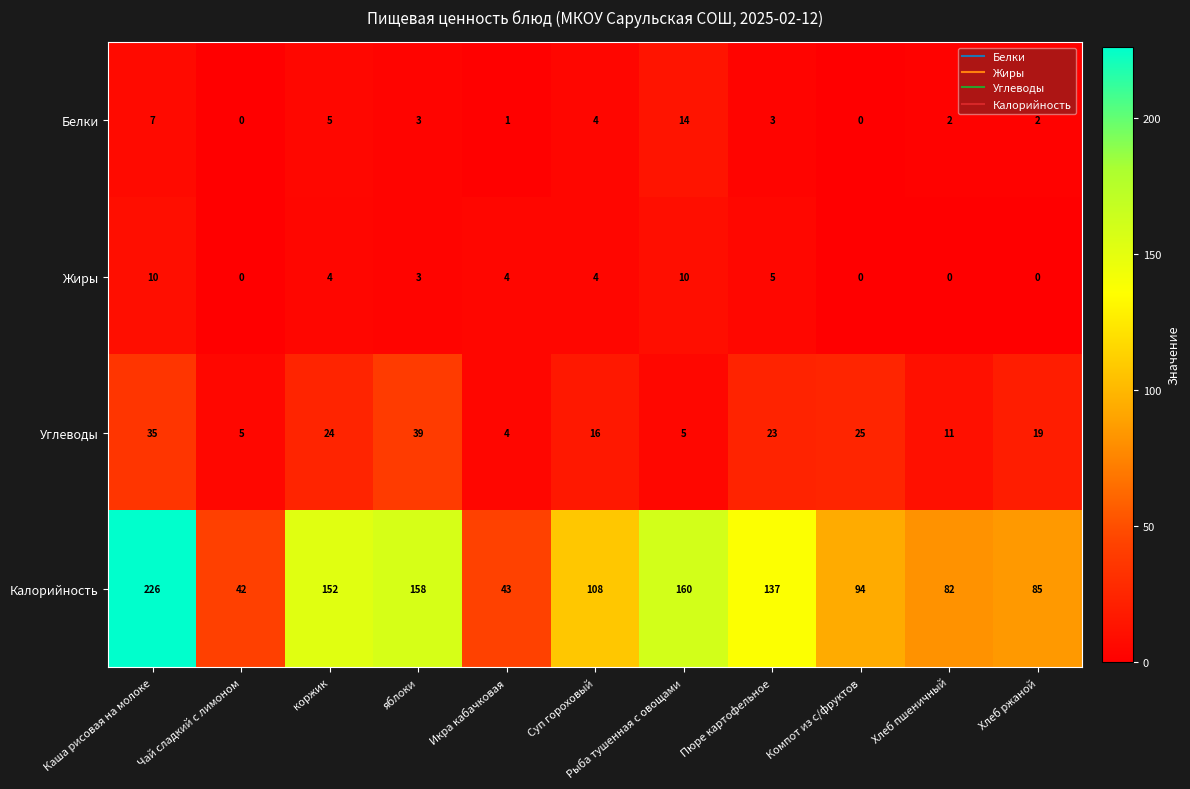

At which label does Калорийность first exceed 108?

Каша рисовая на молоке